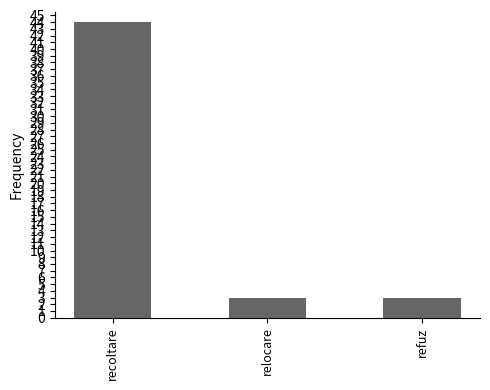

The chart shows a value of 1 at refuz. True or false?

False